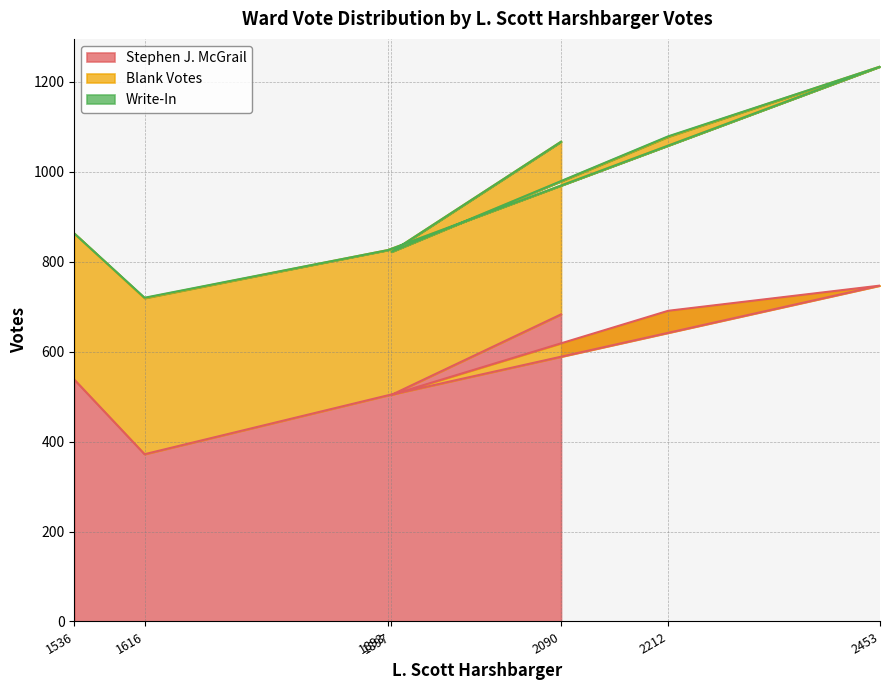

What is the difference between the highest and lowest values at 1616?

371